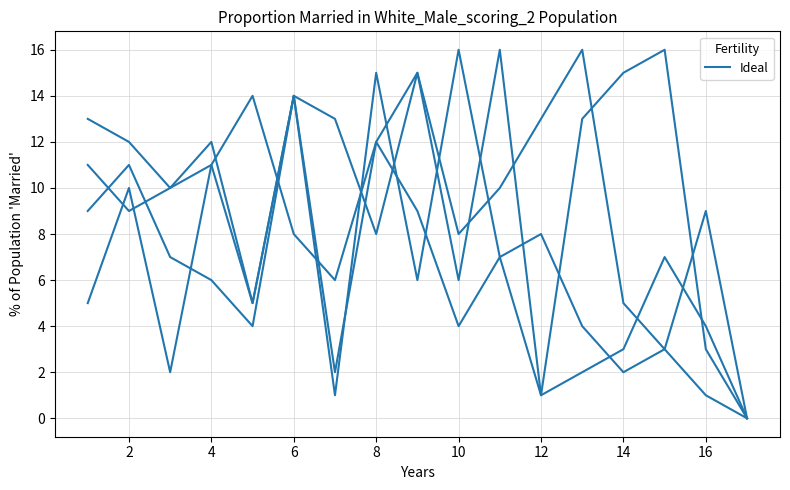

How many lines are shown in the chart?

4